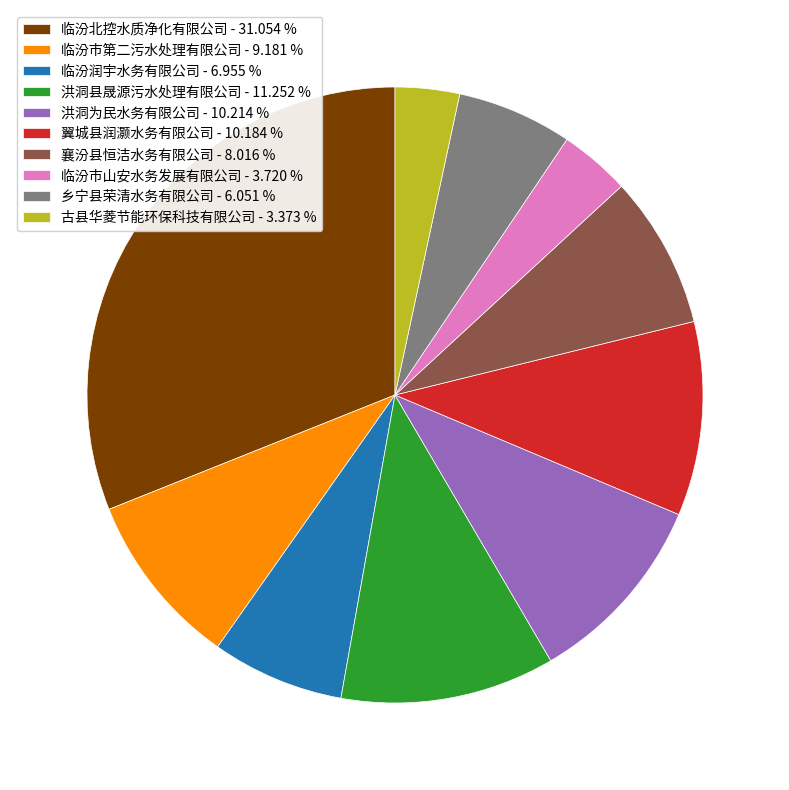

Which has a higher value, 临汾市第二污水处理有限公司 or 临汾润宇水务有限公司?

临汾市第二污水处理有限公司